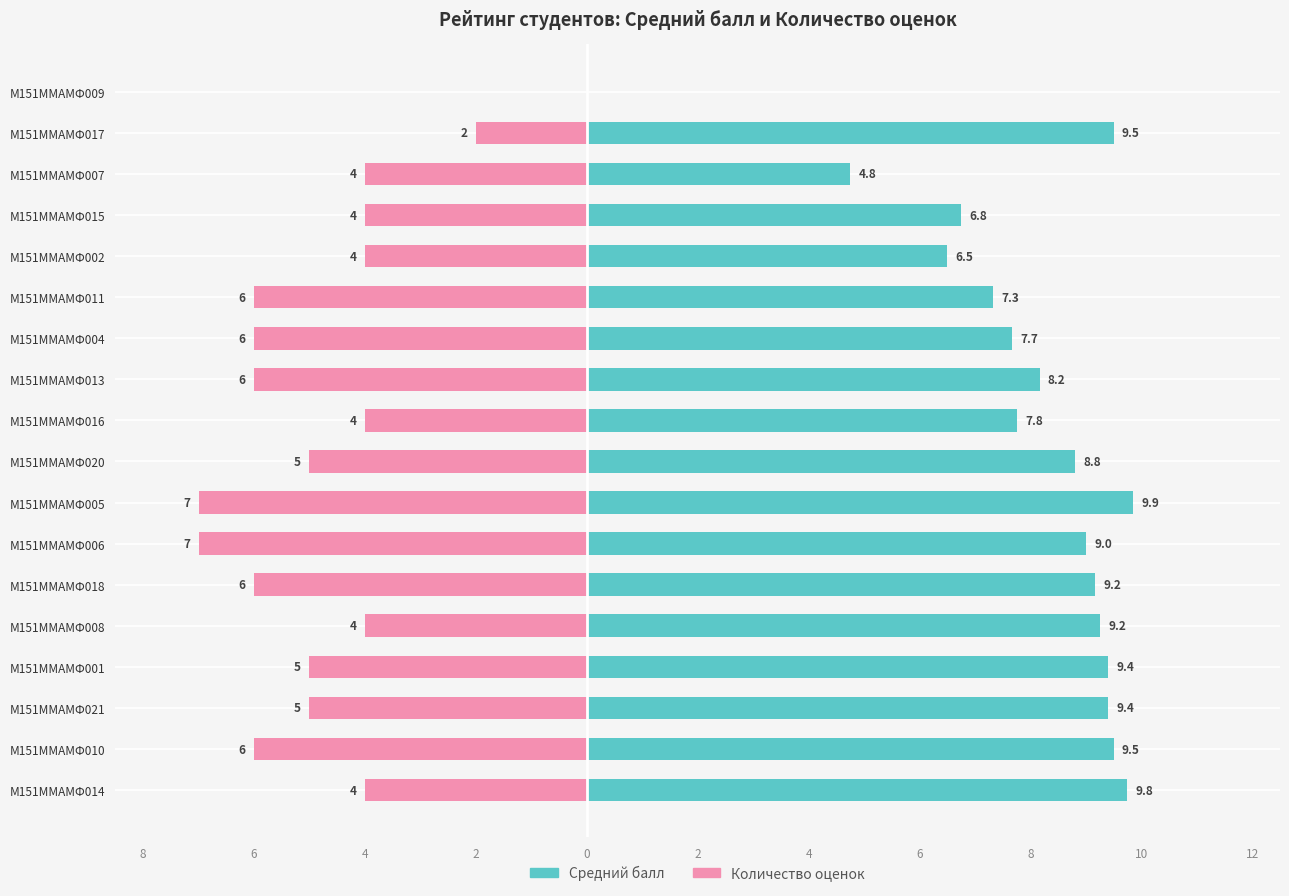

Count the number of categories in the chart.

18